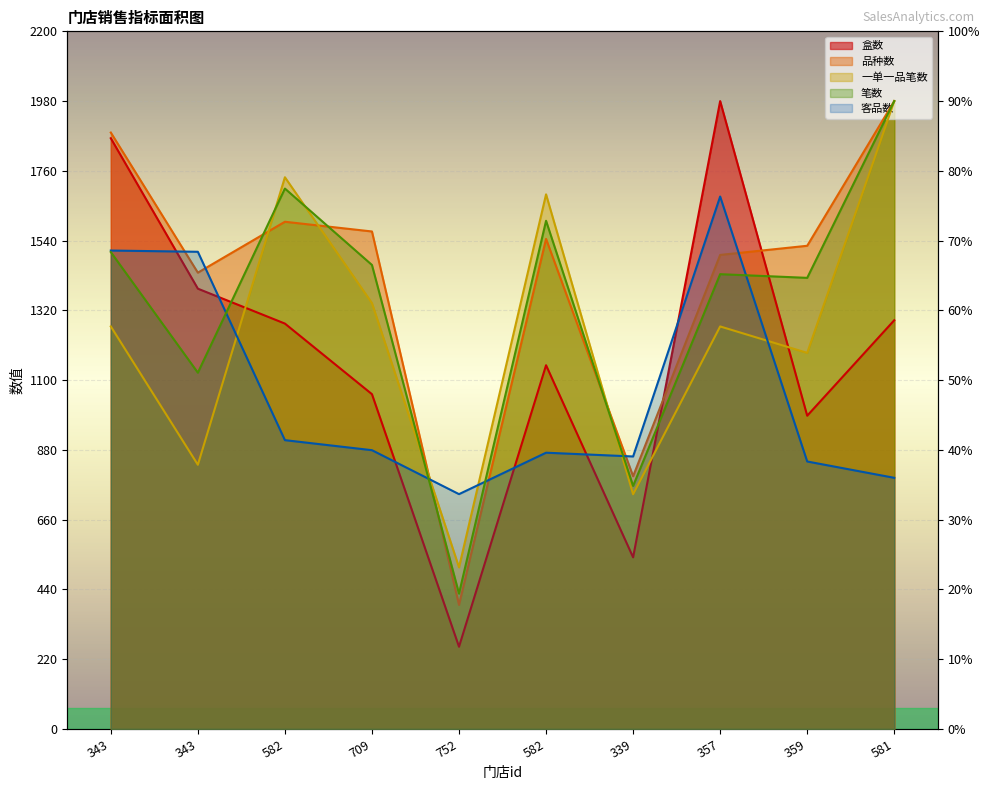

What is the sum of the 品种数 values at 709 and 357?

139.3